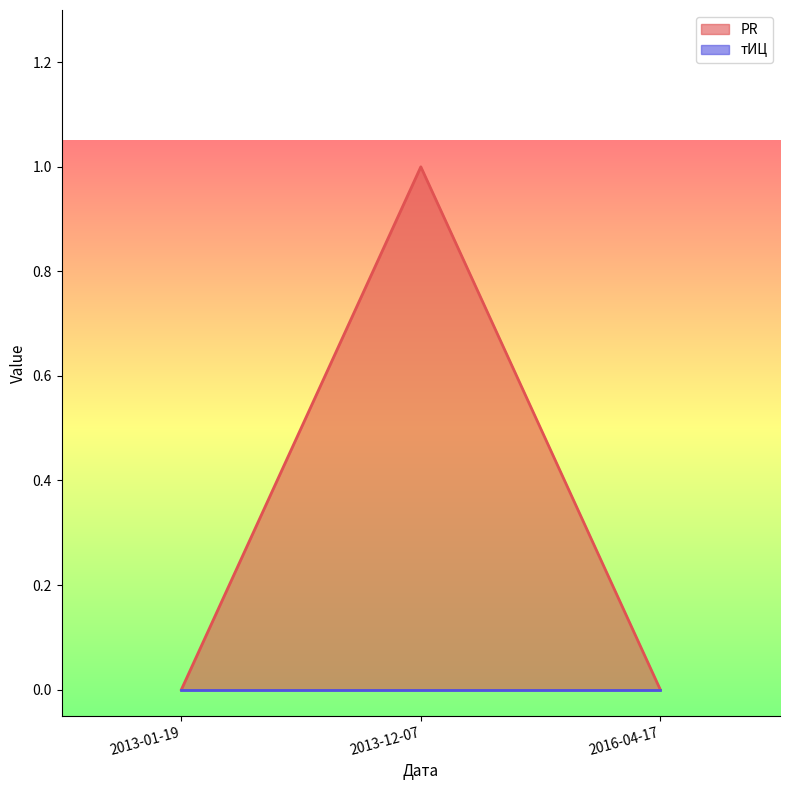

Reading right to left, list all the values displayed in this chart.

0	1	0